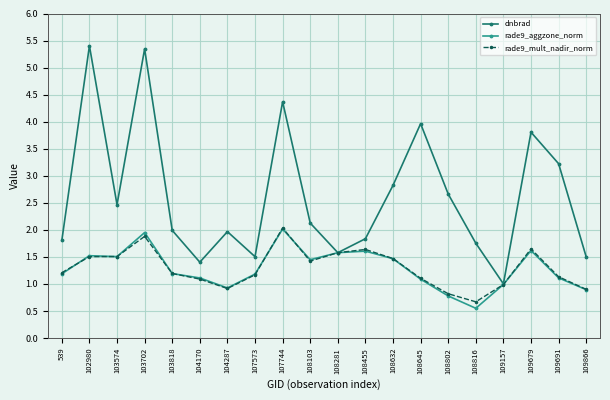

The dnbrad series shows 2.9 at 103818. True or false?

False